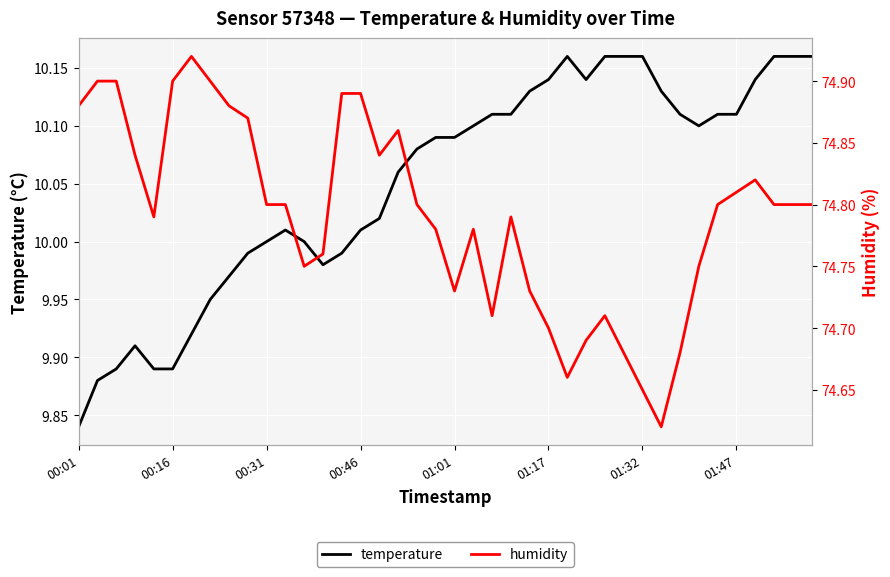

Which category has the lowest value in the temperature series?

00:01